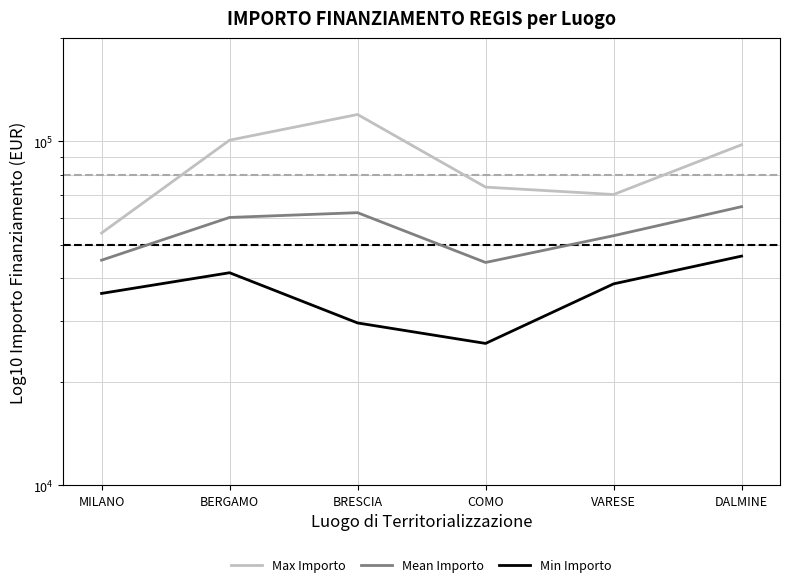

Reading right to left, extract all data points from this chart.

Max Importo: DALMINE=97812.0	VARESE=70077.9	COMO=73636.1	BRESCIA=119783.4	BERGAMO=100847.1	MILANO=54144.9
Mean Importo: DALMINE=64596.7	VARESE=53178.4	COMO=44448.1	BRESCIA=62045.7	BERGAMO=60098.6	MILANO=45134.3
Min Importo: DALMINE=46386.6	VARESE=38513.5	COMO=25842.4	BRESCIA=29640.7	BERGAMO=41496.0	MILANO=36123.8